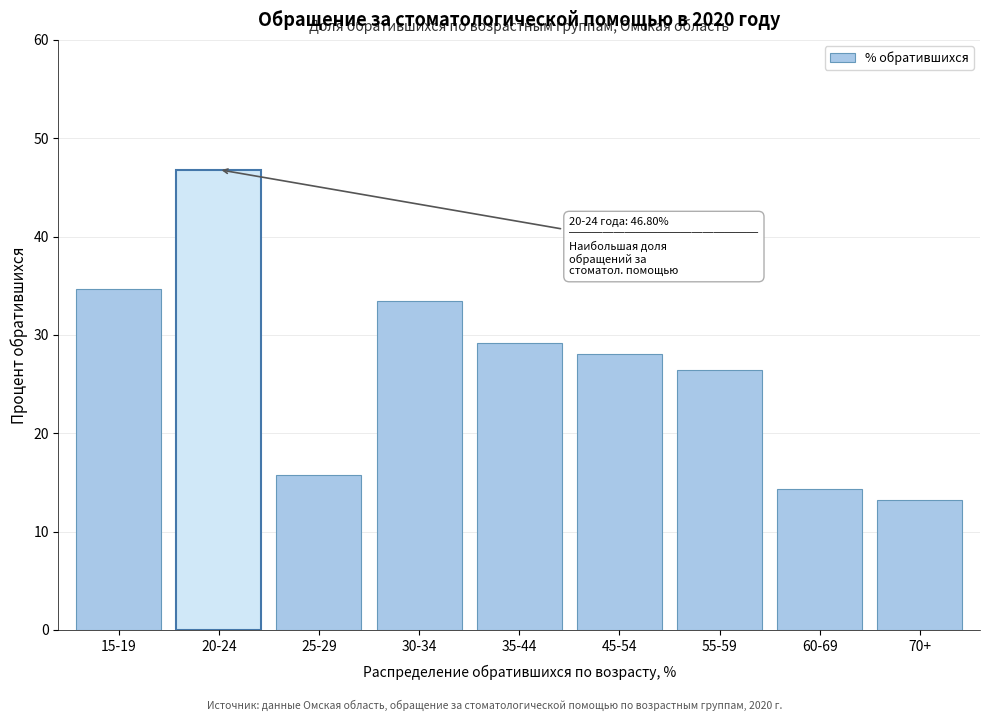

Reading right to left, list all the values displayed in this chart.

70+=13.2	60-69=14.3	55-59=26.4	45-54=28.0	35-44=29.2	30-34=33.5	25-29=15.8	20-24=46.8	15-19=34.7